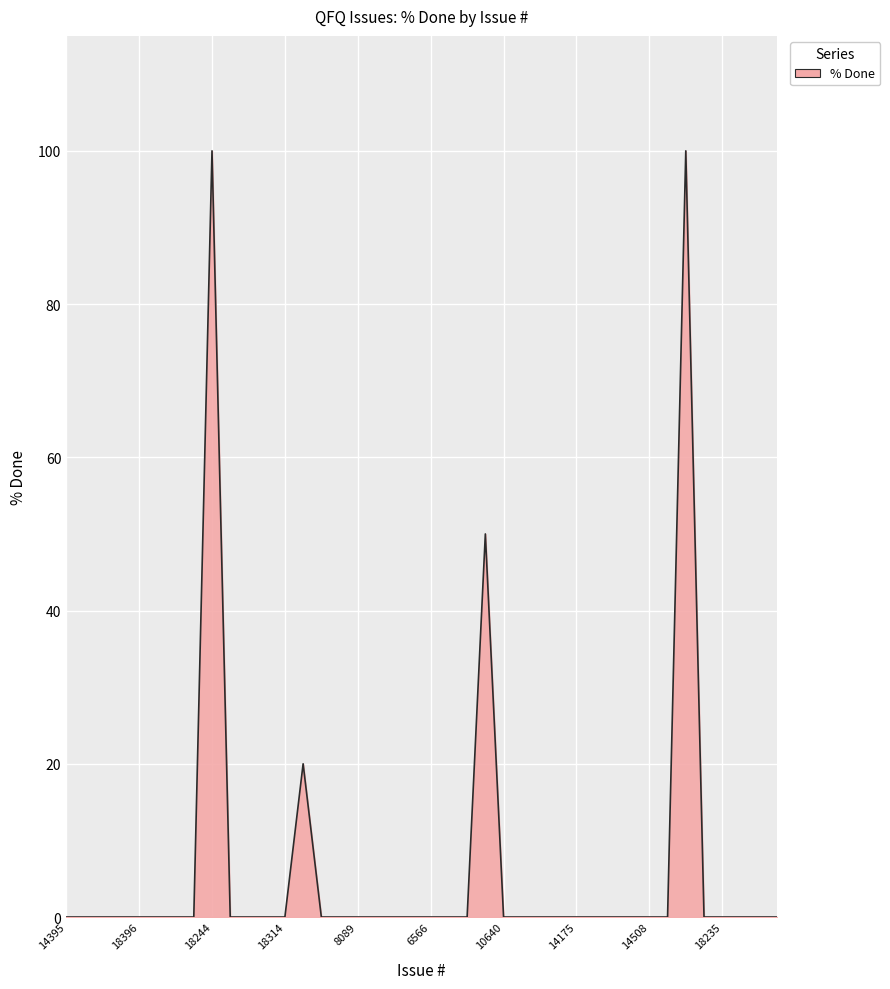

Reading left to right, extract all data points from this chart.

0	0	0	0	0	0	0	0	100	0	0	0	0	20	0	0	0	0	0	0	0	0	0	50	0	0	0	0	0	0	0	0	0	0	100	0	0	0	0	0